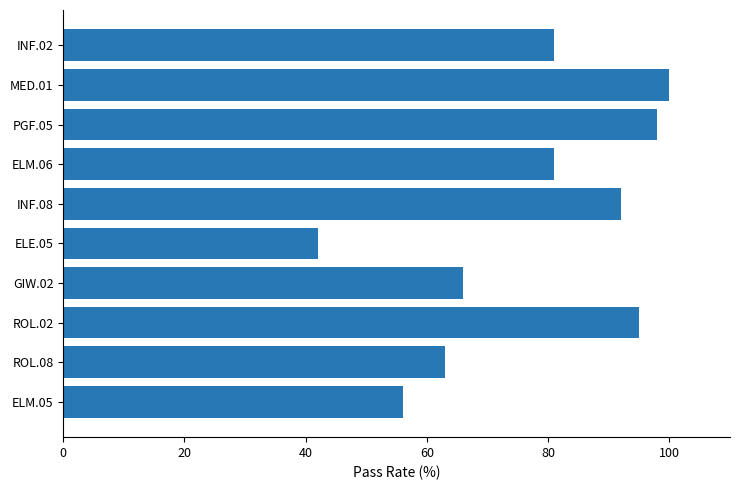

The value at GIW.02 is 15. True or false?

False